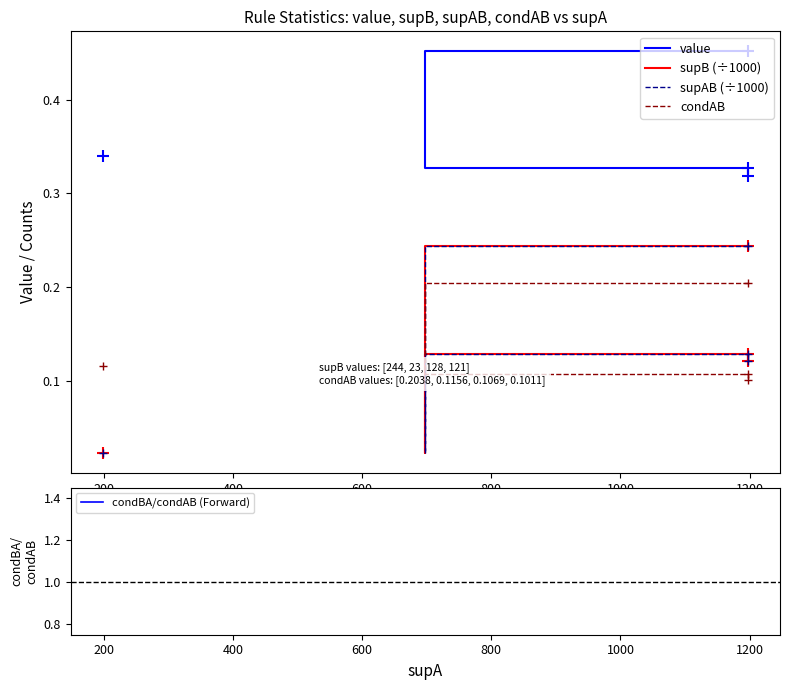

How many categories are shown in the chart?

4